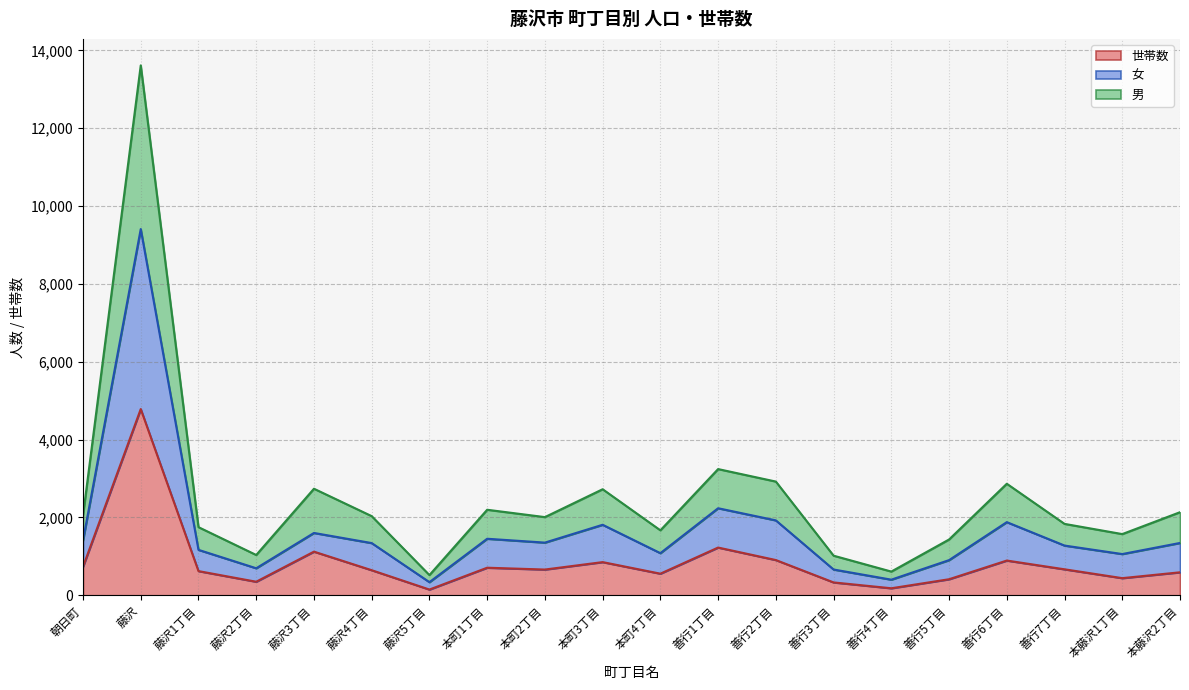

The value of 世帯数 at 善行6丁目 is 893. True or false?

True